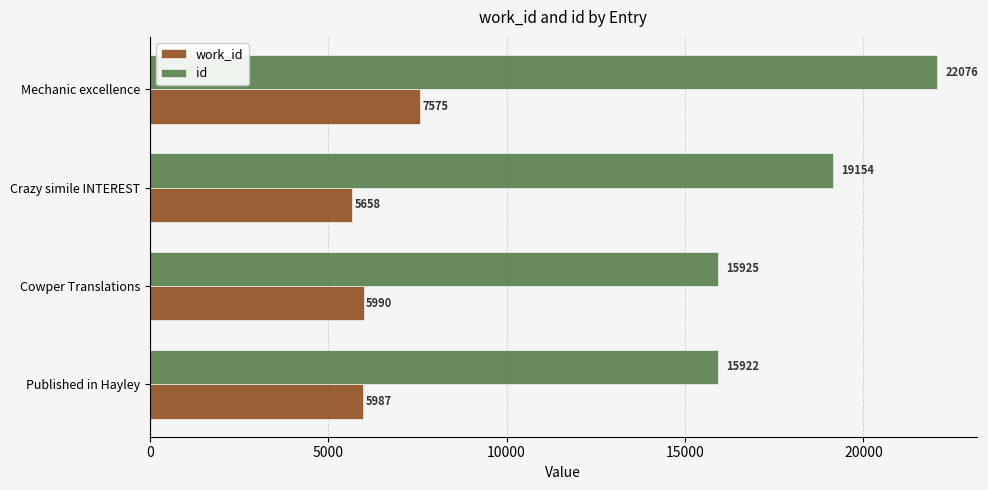

Is it true that id equals 22076 at Mechanic excellence?

True